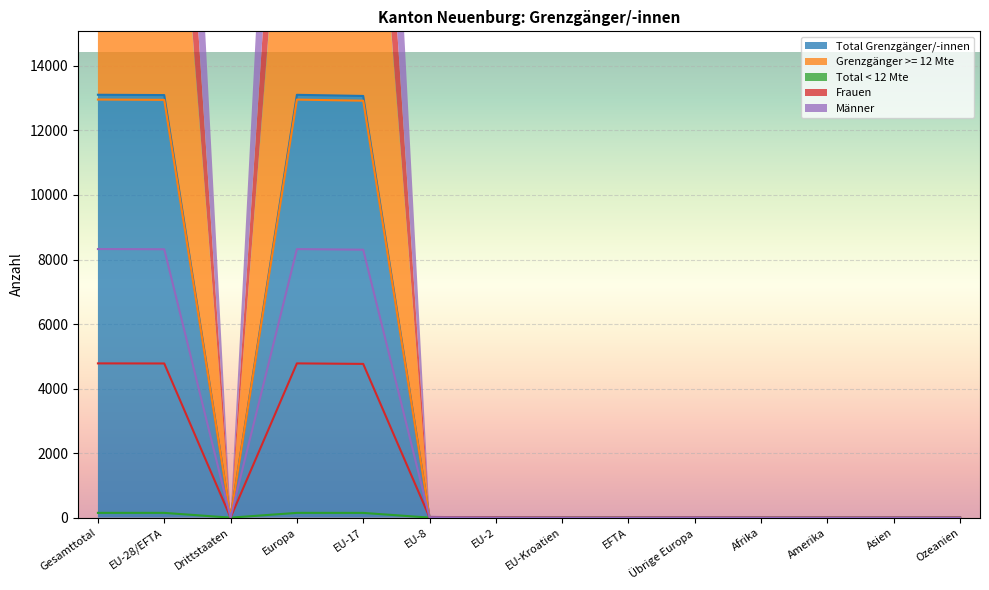

True or false: Frauen has a value of 0 at Ozeanien.

True